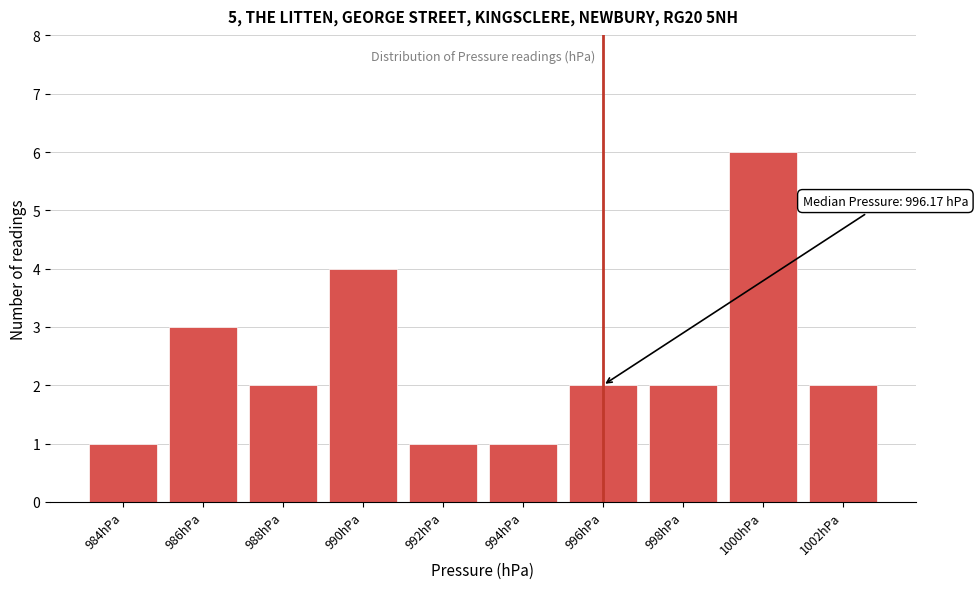

Reading right to left, what are all the values shown in this chart?

1002hPa=2	1000hPa=6	998hPa=2	996hPa=2	994hPa=1	992hPa=1	990hPa=4	988hPa=2	986hPa=3	984hPa=1